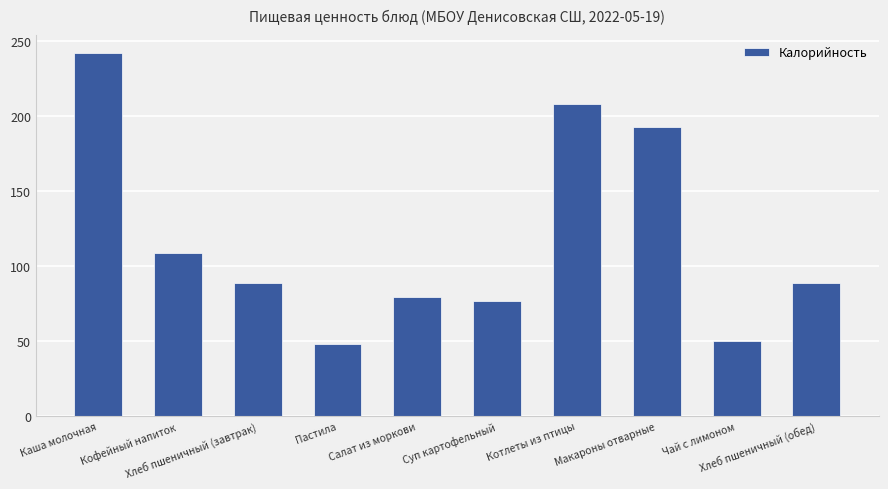

Where is the data nearest to the value 144?

Кофейный напиток